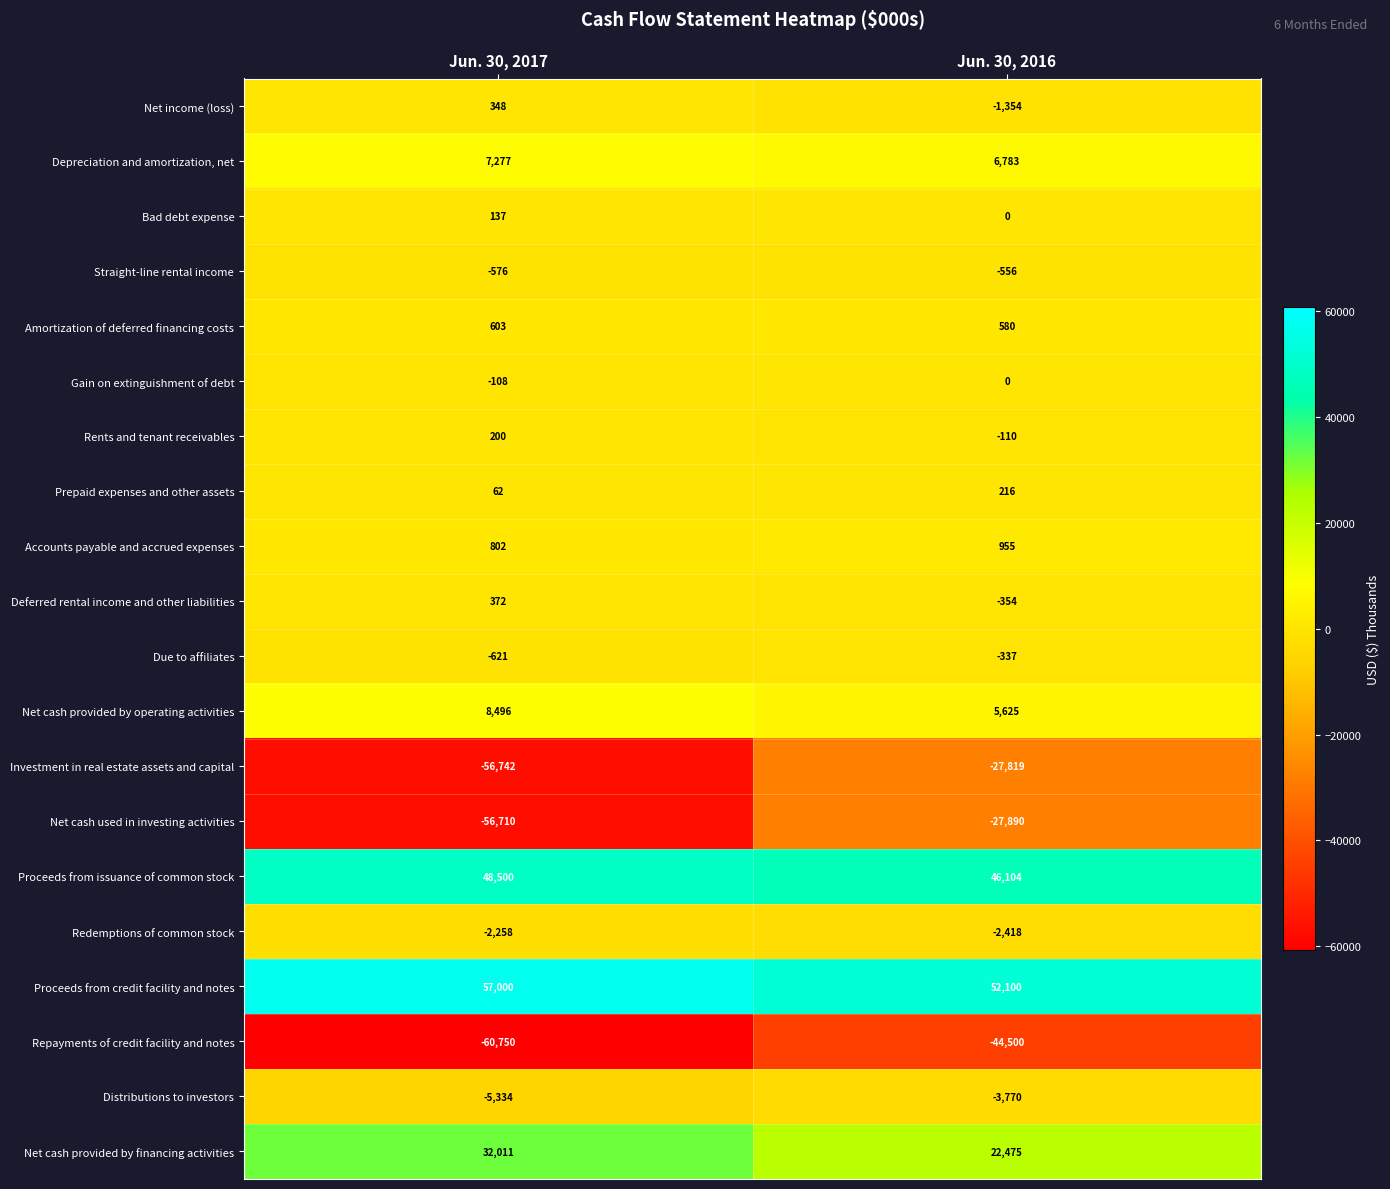

What is the difference between the Accounts payable and accrued expenses values at Jun. 30, 2016 and Jun. 30, 2017?

153